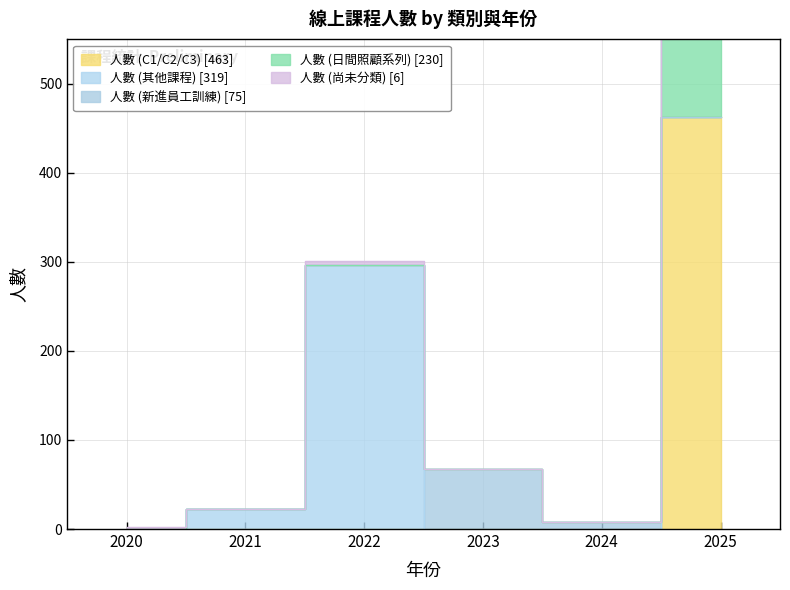

At 2020, list the series in order from largest to smallest.

人數 (尚未分類), 人數 (C1/C2/C3), 人數 (其他課程), 人數 (新進員工訓練), 人數 (日間照顧系列)